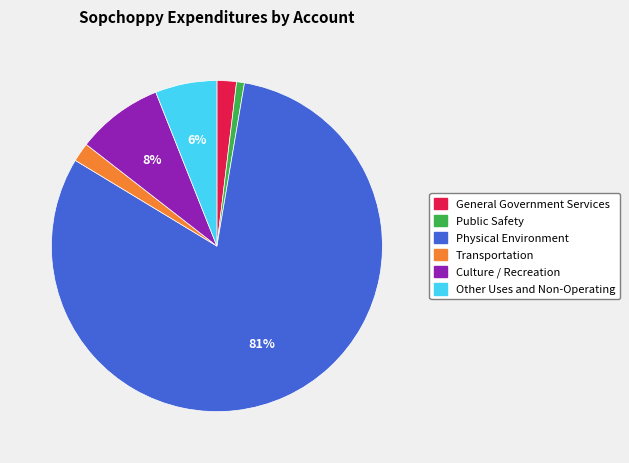

To the nearest percent, what is the difference between the Transportation and Physical Environment slice percentages?

79%